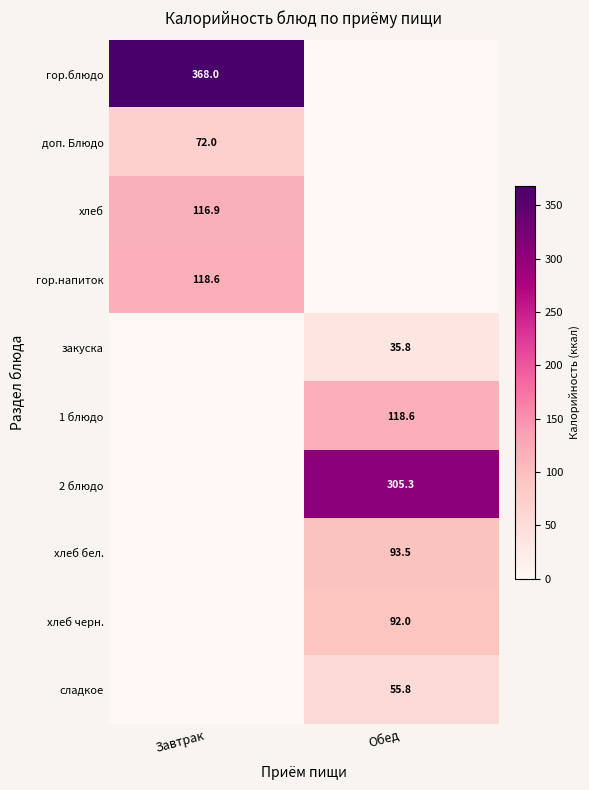

True or false: хлеб бел. has a value of 148.9 at Обед.

False